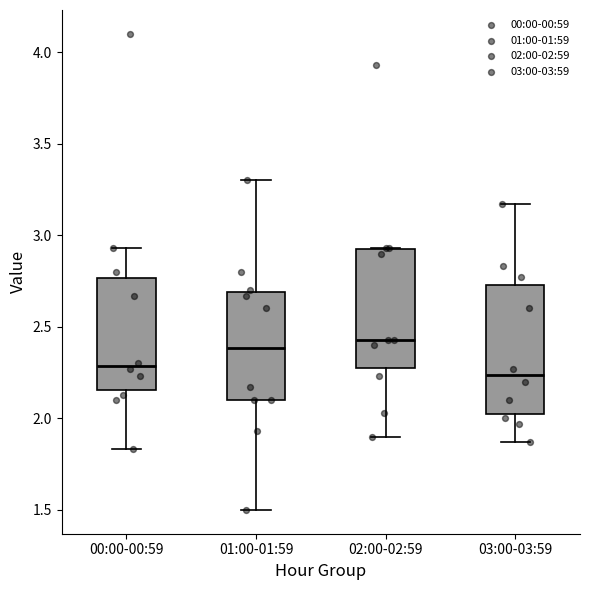

Which box is the tallest, from its lower edge to its upper edge?

03:00-03:59